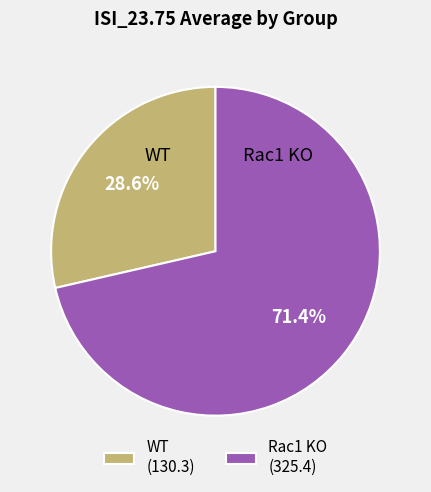

Is there any slice that represents more than half of the pie?

Yes